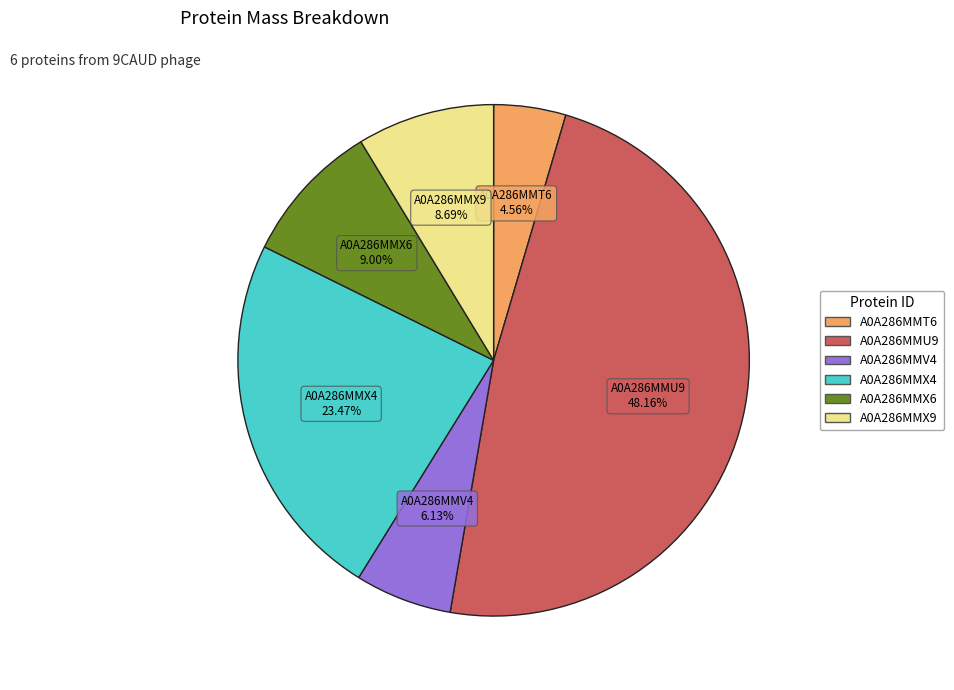

What percentage is NOT represented by A0A286MMX6?

91.0%